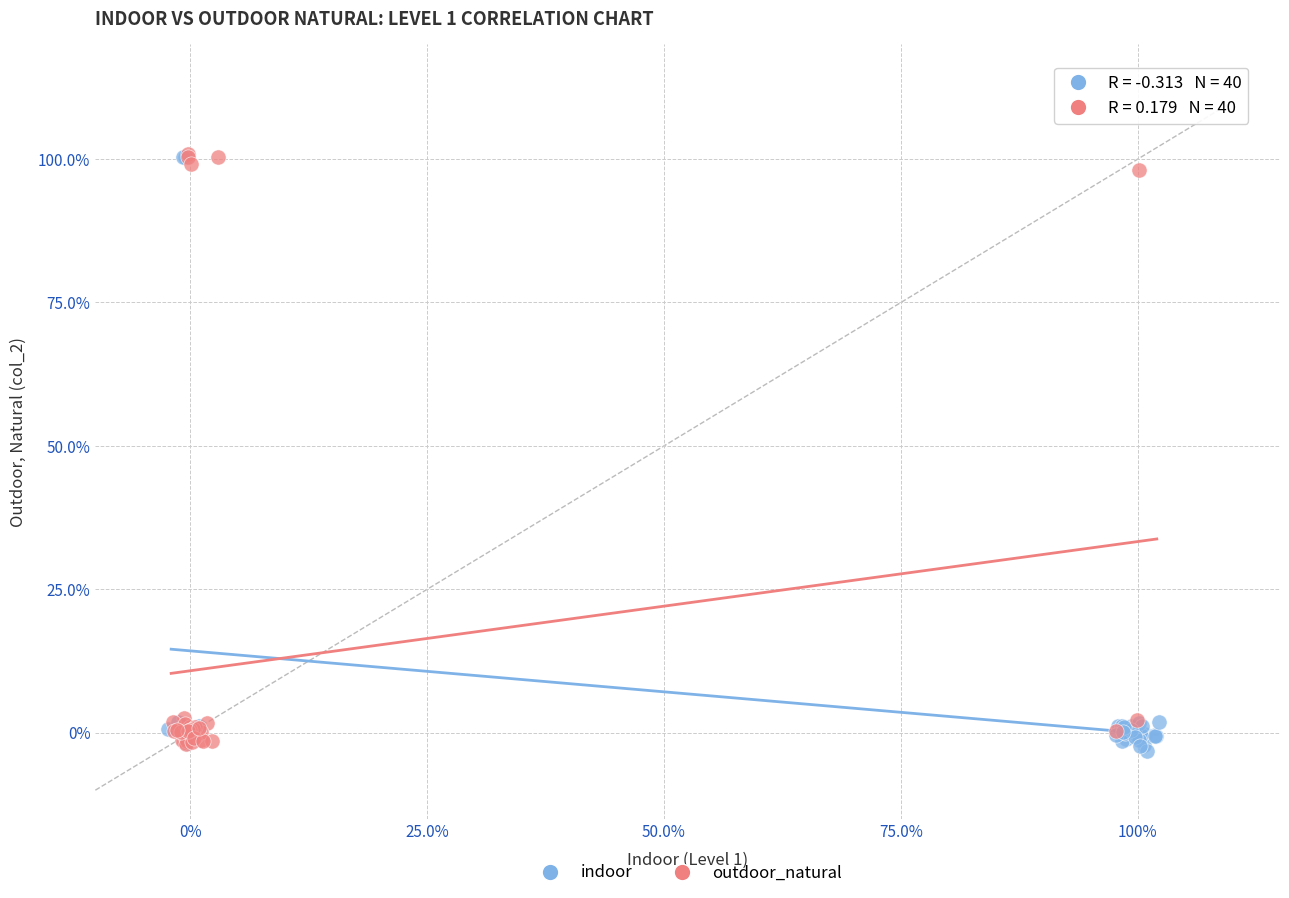

Which series contains the lowest Y value?

indoor